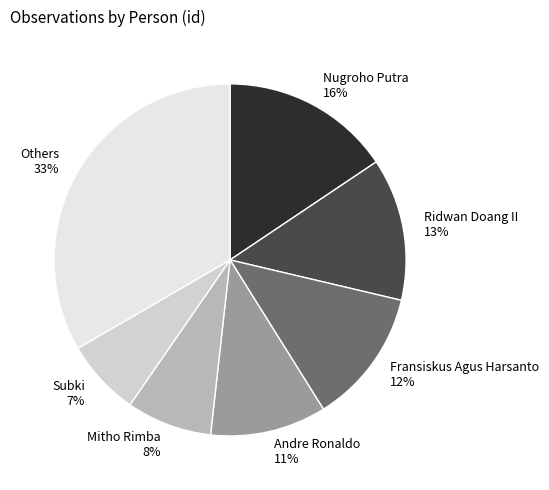

Is the sum of Nugroho Putra and Fransiskus Agus Harsanto greater than half?

No